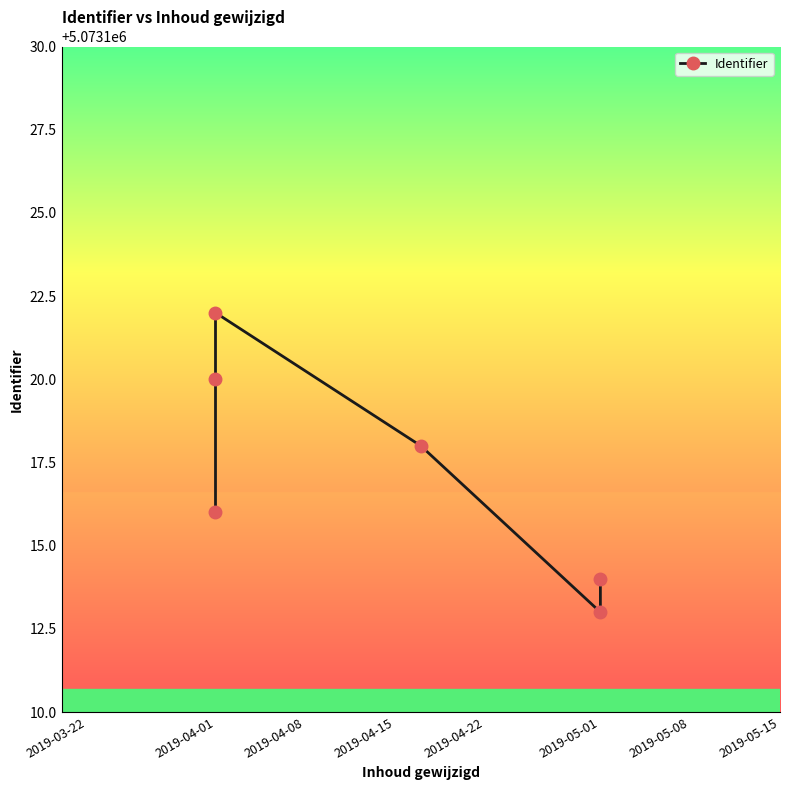

True or false: the data shows 8594791 at 2019-04-01.

False